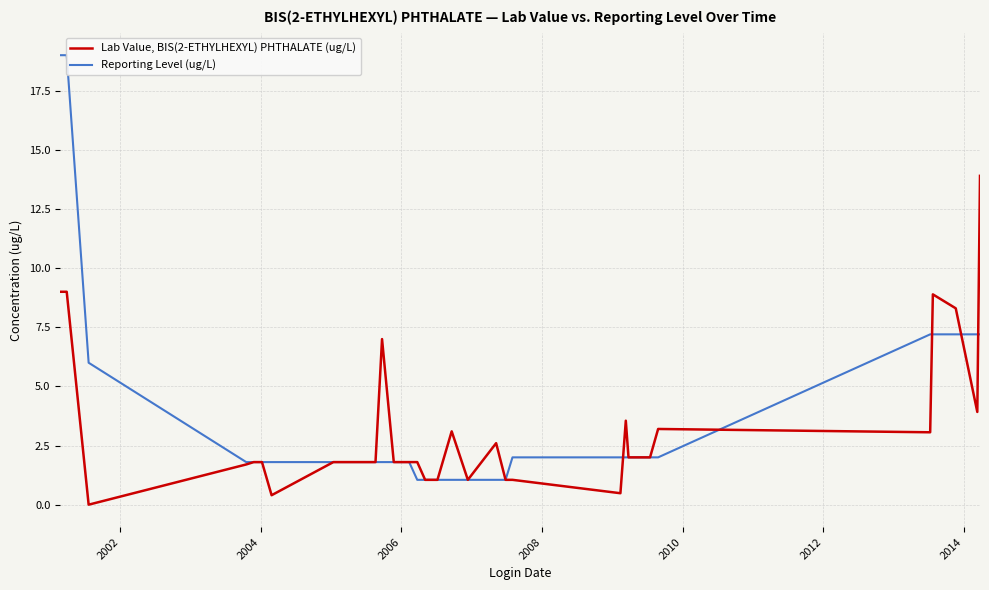

What are all the series names shown in the legend?

Lab Value, BIS(2-ETHYLHEXYL) PHTHALATE (ug/L), Reporting Level (ug/L)